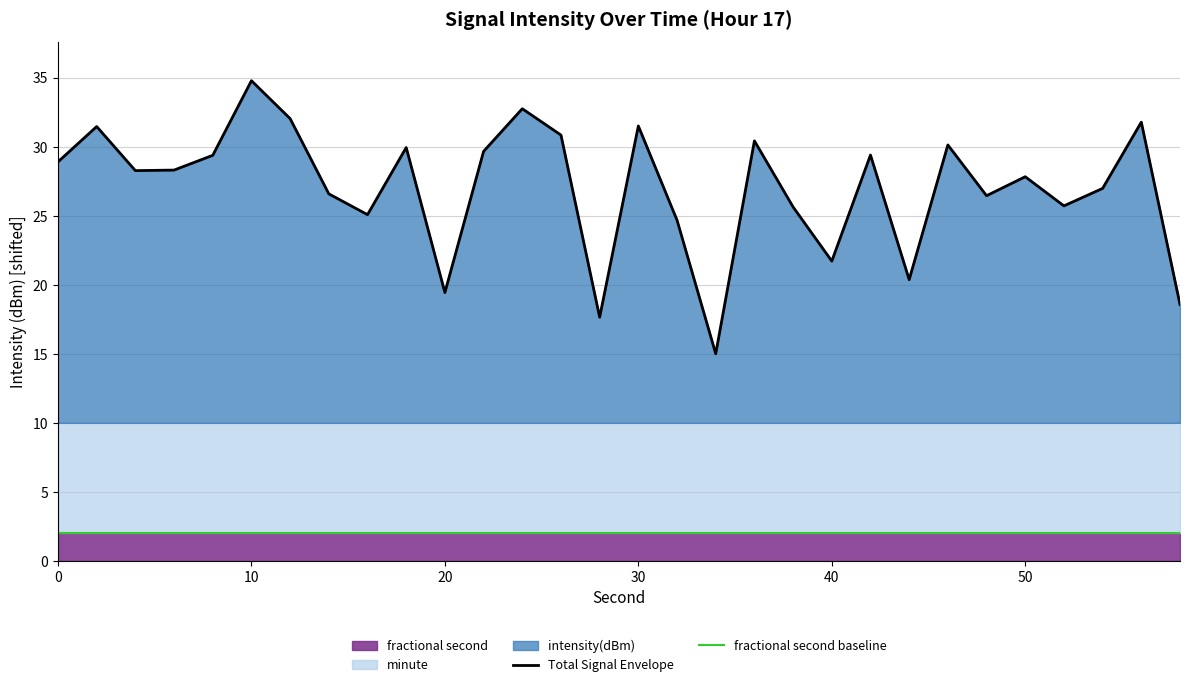

Rank the series by their maximum value, from highest to lowest.

Total Signal Envelope, fractional second baseline